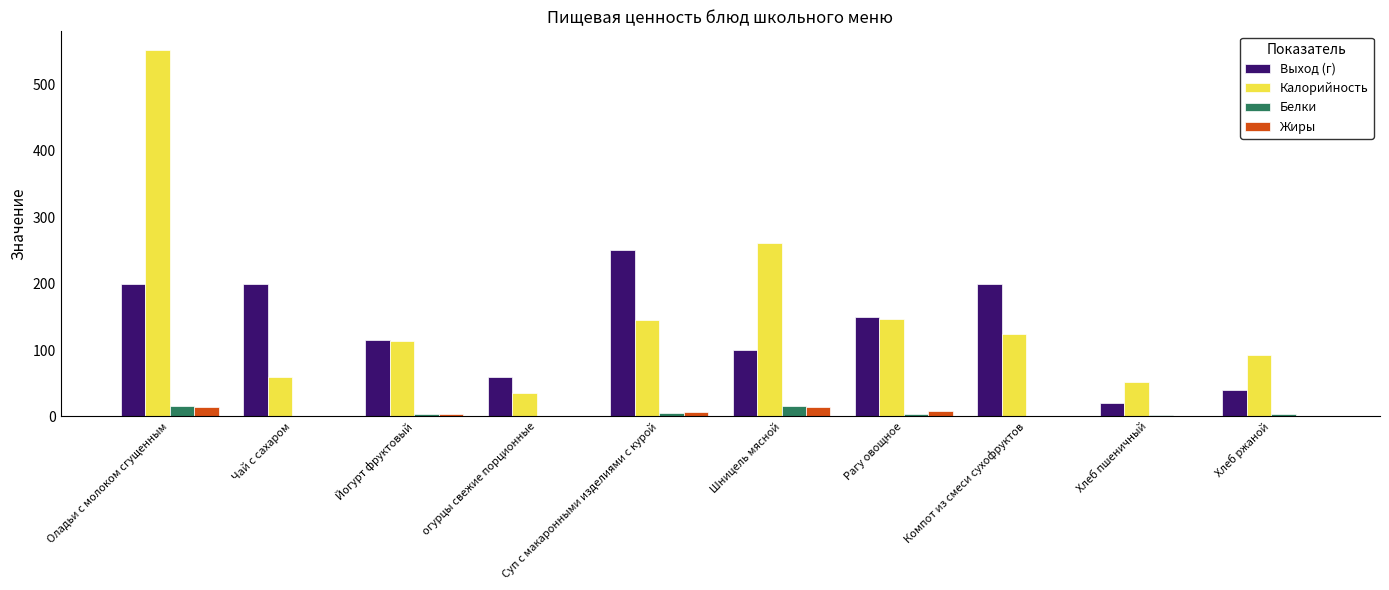

Are the bars horizontal?

No